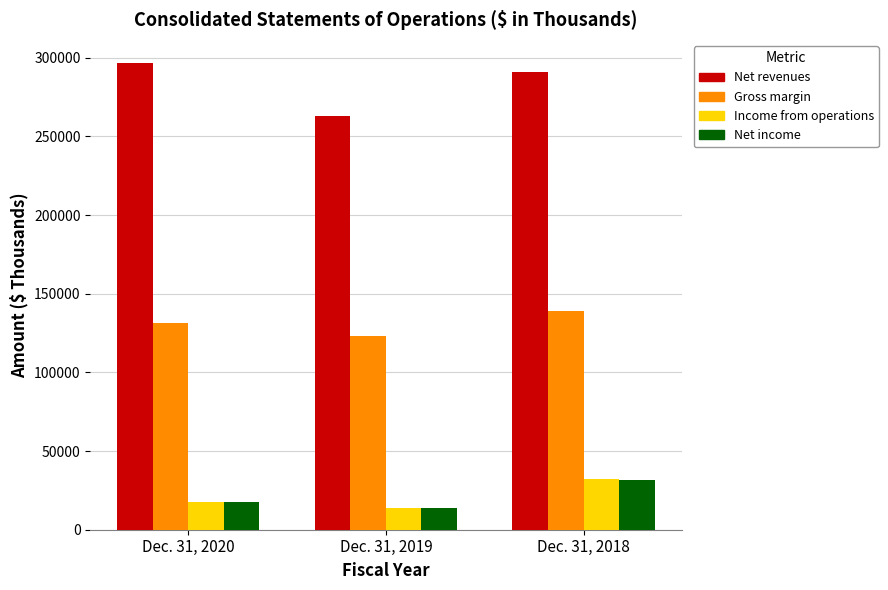

What is the total value across all series at Dec. 31, 2019?

413873